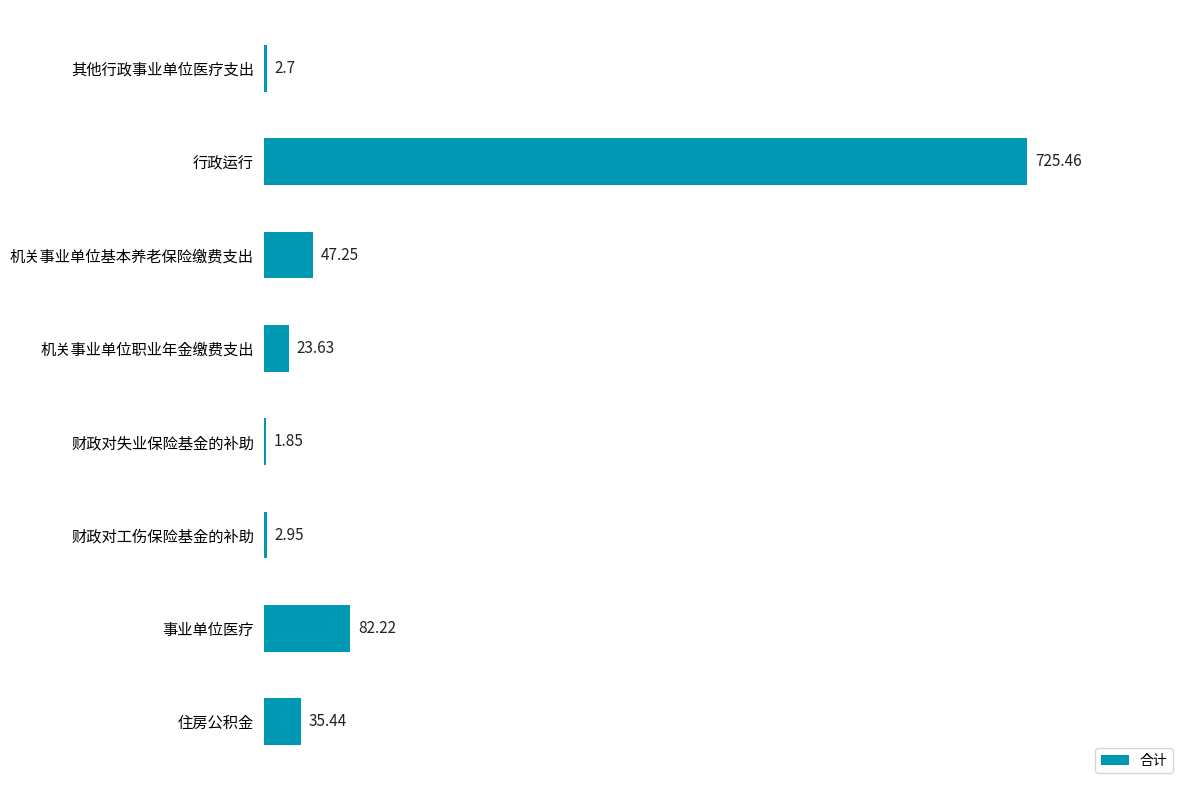

Which label corresponds to the largest value in the chart?

行政运行